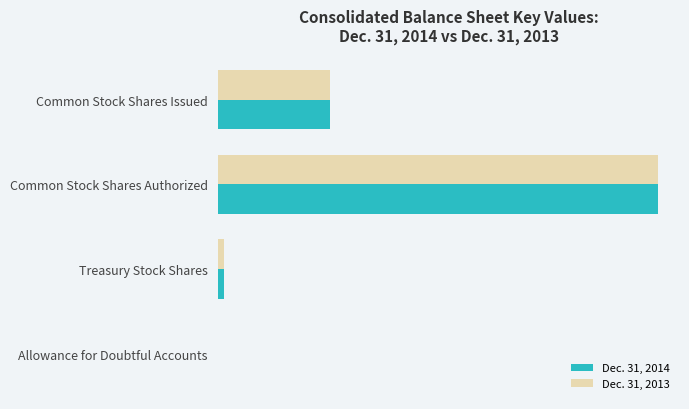

Does the chart contain any negative values?

No